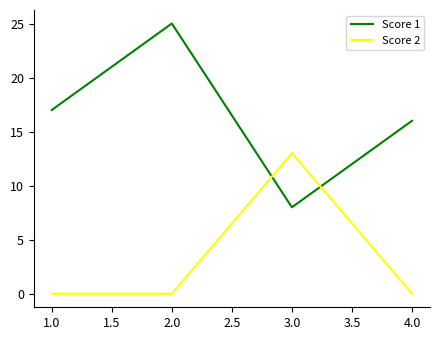

Is it true that Score 2 equals 13 at 3.0?

True